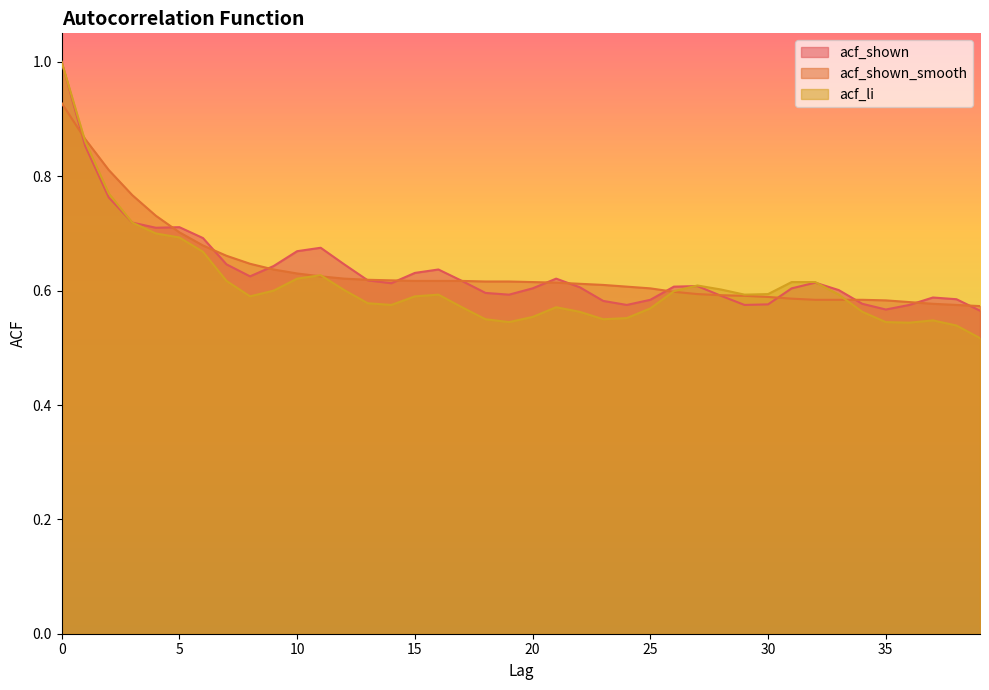

True or false: acf_li and acf_shown cross at least once.

True